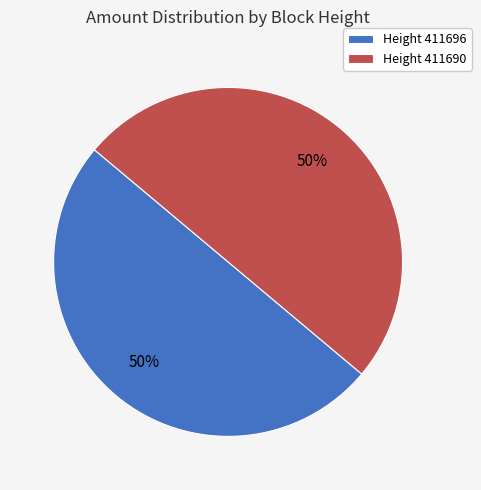

What percentage is the Height 411696 slice, to the nearest percent?

50%